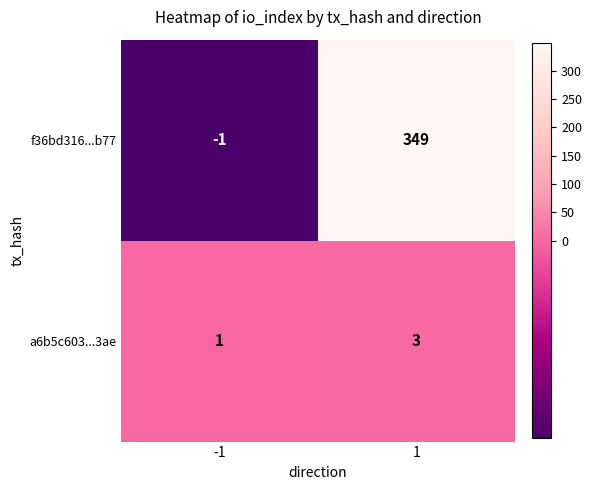

What is the approximate value of f36bd316...b77 at 1?

349